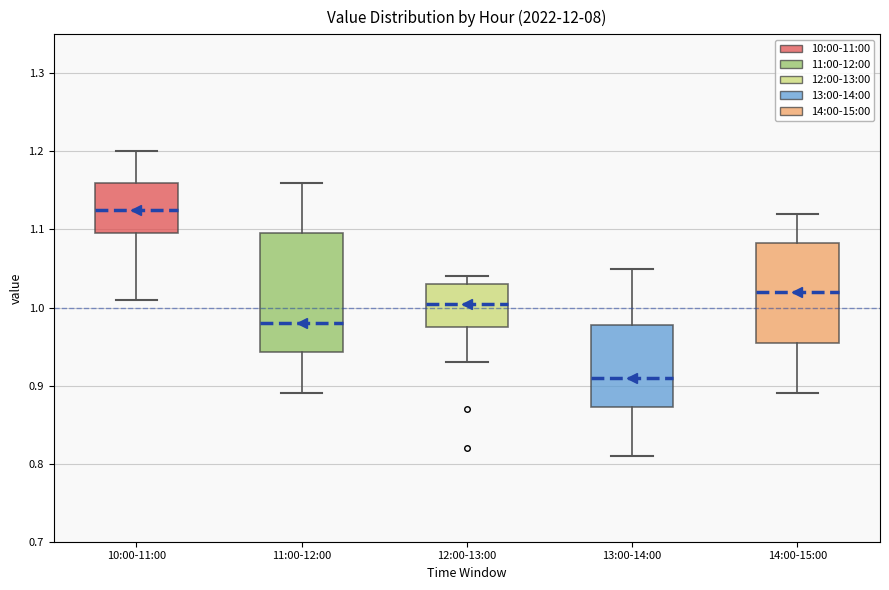

Which box has the highest median line?

10:00-11:00